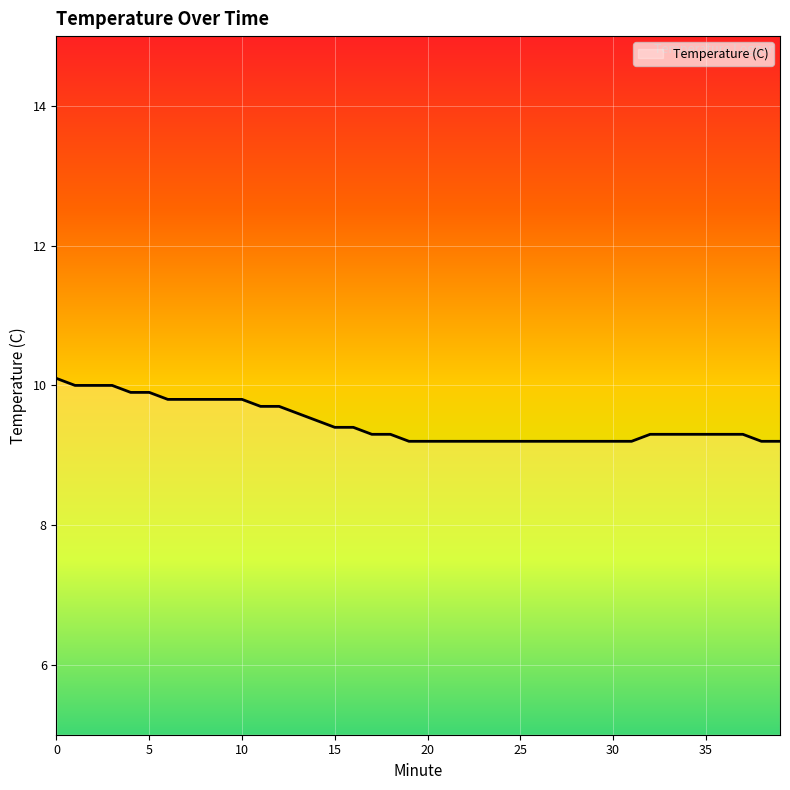

What is the maximum value shown in the chart?

10.1